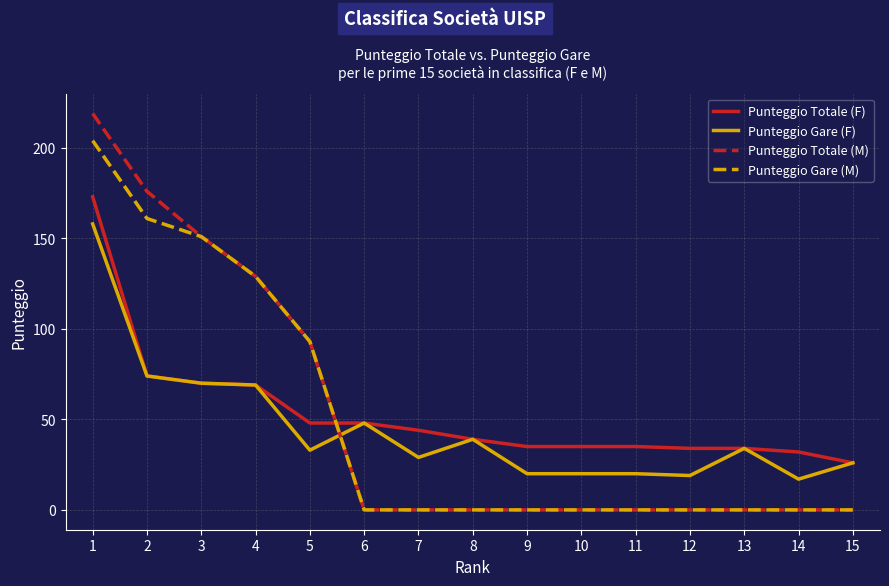

Reading left to right, extract all data points from this chart.

Punteggio Totale (F): 173	74	70	69	48	48	44	39	35	35	35	34	34	32	26
Punteggio Gare (F): 158	74	70	69	33	48	29	39	20	20	20	19	34	17	26
Punteggio Totale (M): 219	176	151	129	93	0	0	0	0	0	0	0	0	0	0
Punteggio Gare (M): 204	161	151	129	93	0	0	0	0	0	0	0	0	0	0